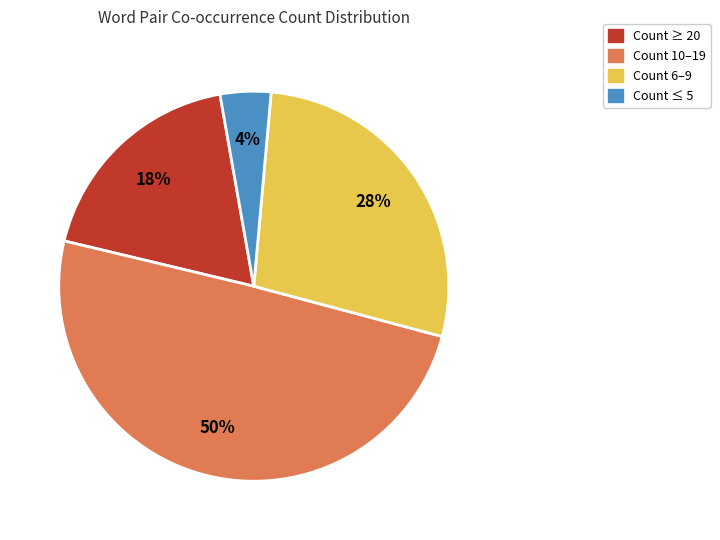

To the nearest percent, what is the average slice percentage?

25%